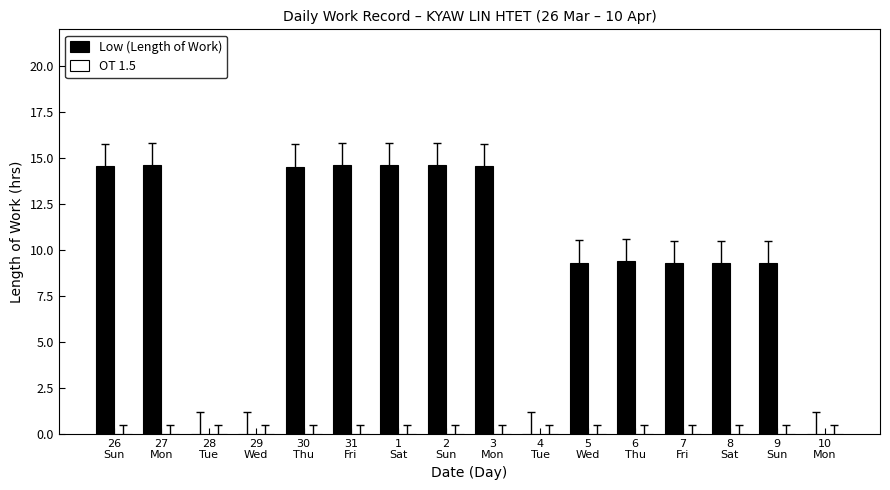

Count the number of values greater than 9.

12